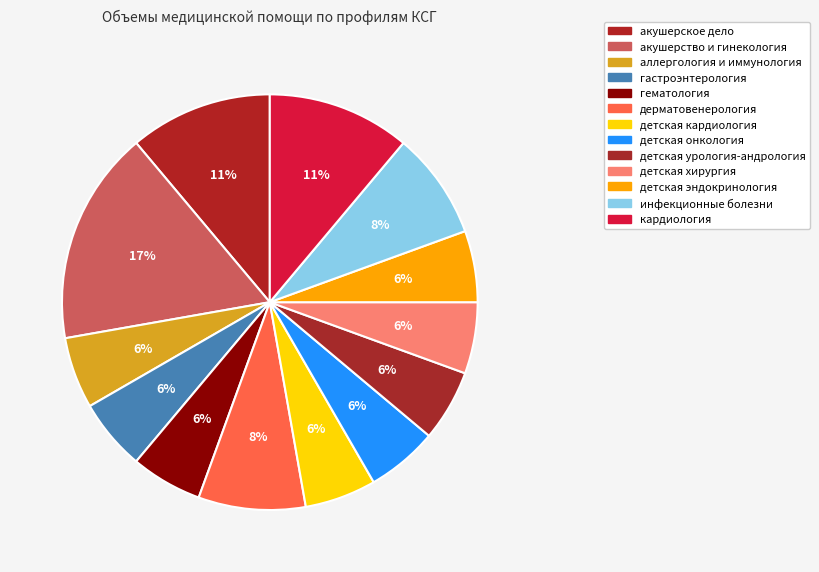

What percentage is the акушерское дело slice, to the nearest percent?

11%